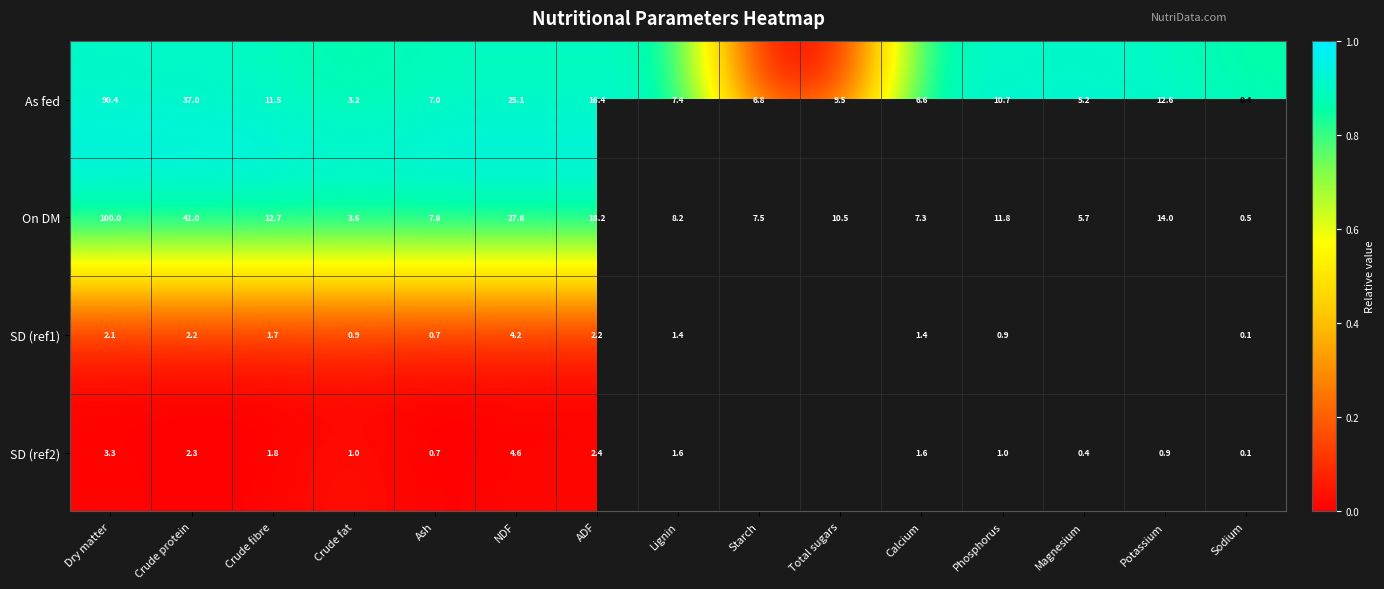

Where is As fed nearest to the value 45?

Crude protein